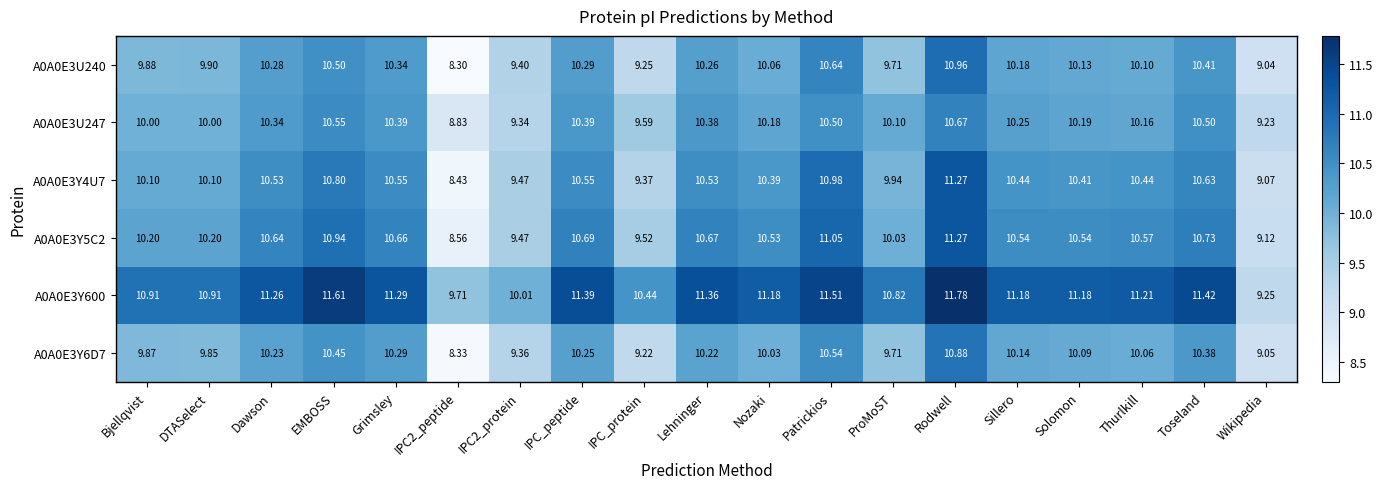

What is the total value across all series at IPC2_peptide?

52.2